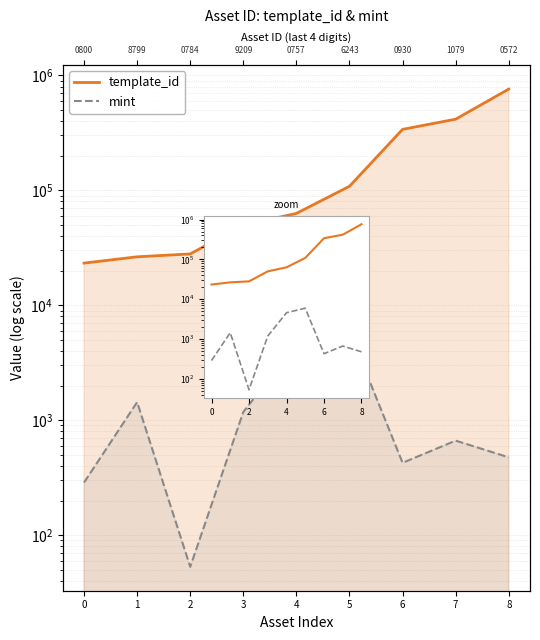

What is the value of the mint point at the 2nd from the left?

1435